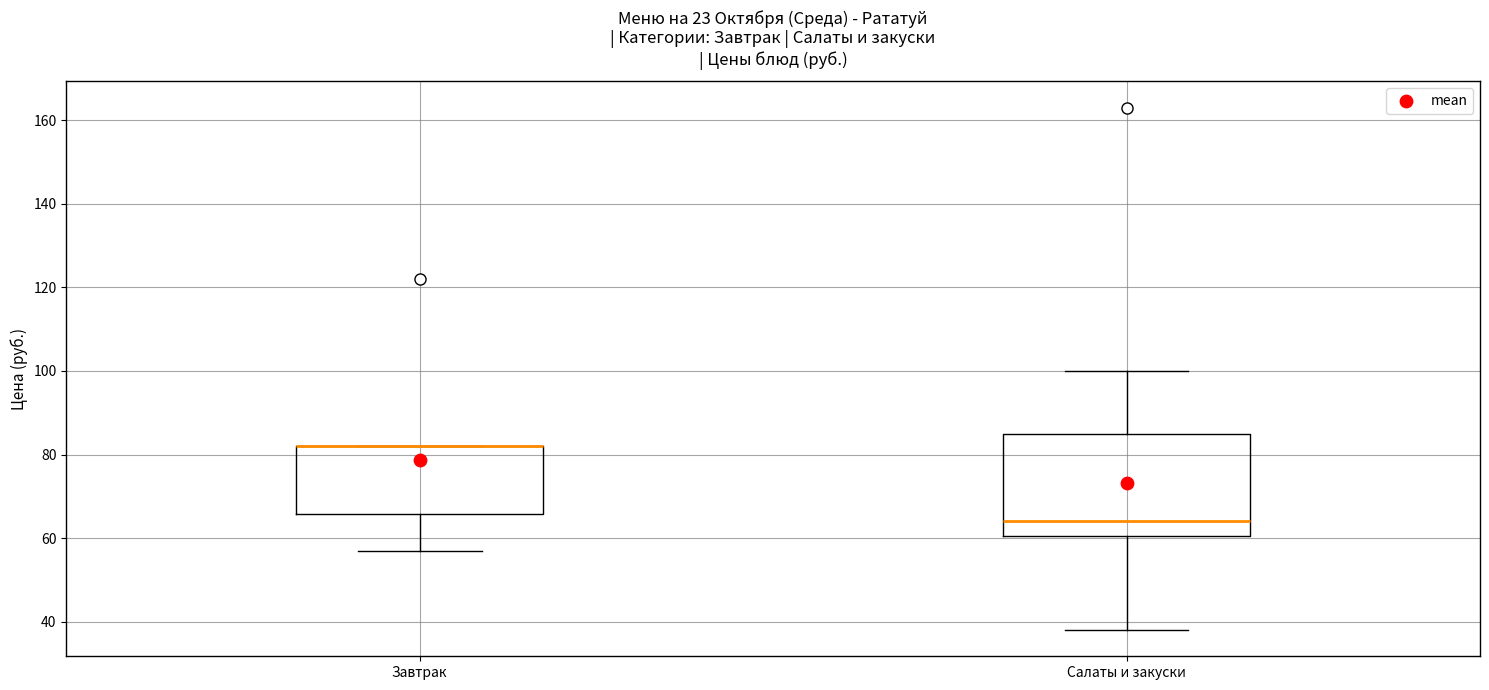

Where is the lower edge of the box for Завтрак on the y-axis? The values are not printed on the chart, so give them approximately, as read against the axis.

66